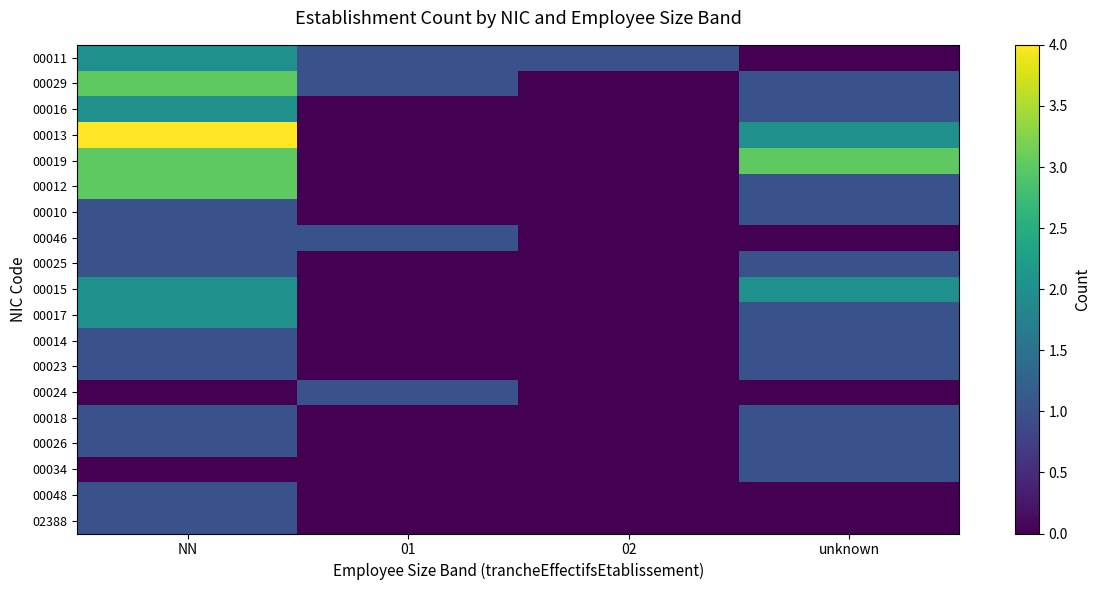

Reading left to right, list all the values displayed in this chart.

00011: NN=2	01=1	02=1	unknown=0
00029: NN=3	01=1	02=0	unknown=1
00016: NN=2	01=0	02=0	unknown=1
00013: NN=4	01=0	02=0	unknown=2
00019: NN=3	01=0	02=0	unknown=3
00012: NN=3	01=0	02=0	unknown=1
00010: NN=1	01=0	02=0	unknown=1
00046: NN=1	01=1	02=0	unknown=0
00025: NN=1	01=0	02=0	unknown=1
00015: NN=2	01=0	02=0	unknown=2
00017: NN=2	01=0	02=0	unknown=1
00014: NN=1	01=0	02=0	unknown=1
00023: NN=1	01=0	02=0	unknown=1
00024: NN=0	01=1	02=0	unknown=0
00018: NN=1	01=0	02=0	unknown=1
00026: NN=1	01=0	02=0	unknown=1
00034: NN=0	01=0	02=0	unknown=1
00048: NN=1	01=0	02=0	unknown=0
02388: NN=1	01=0	02=0	unknown=0